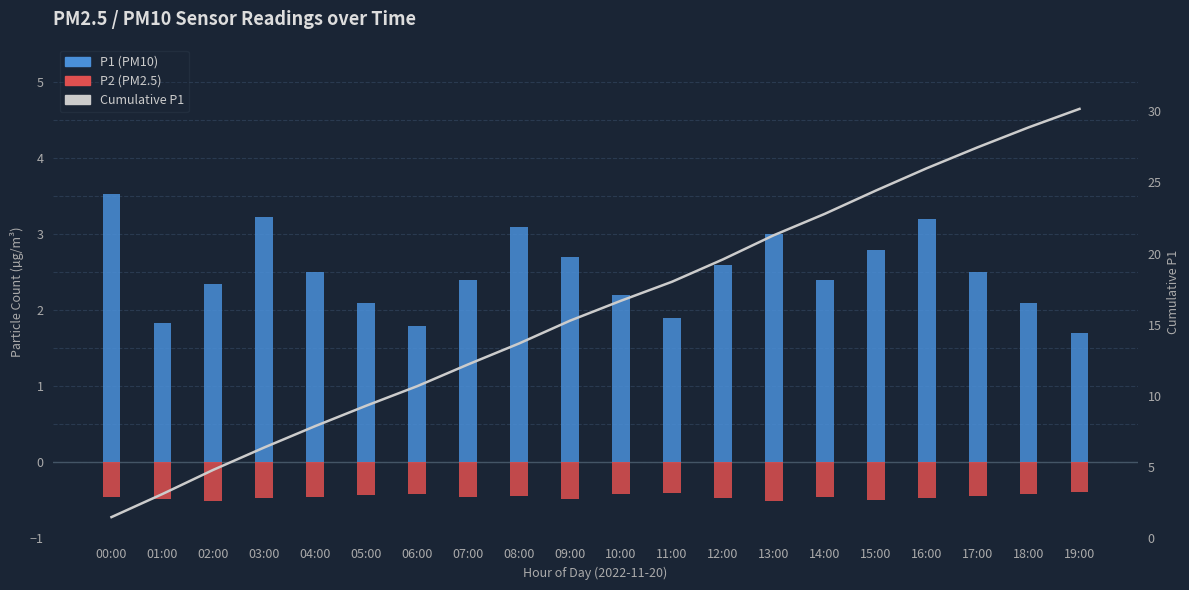

What is the value of the P1 bar at the 3rd from the left?

2.4